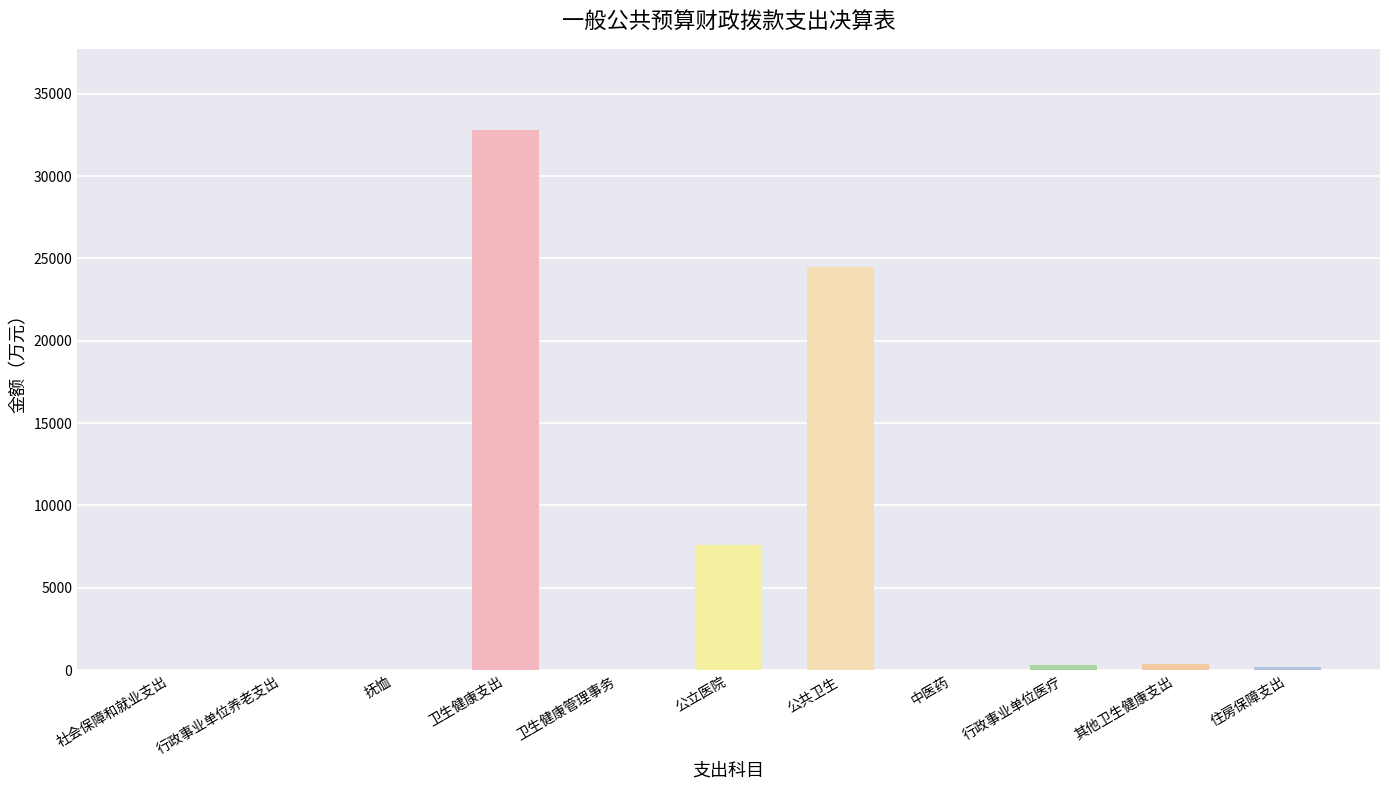

Does the chart contain stacked bars?

No